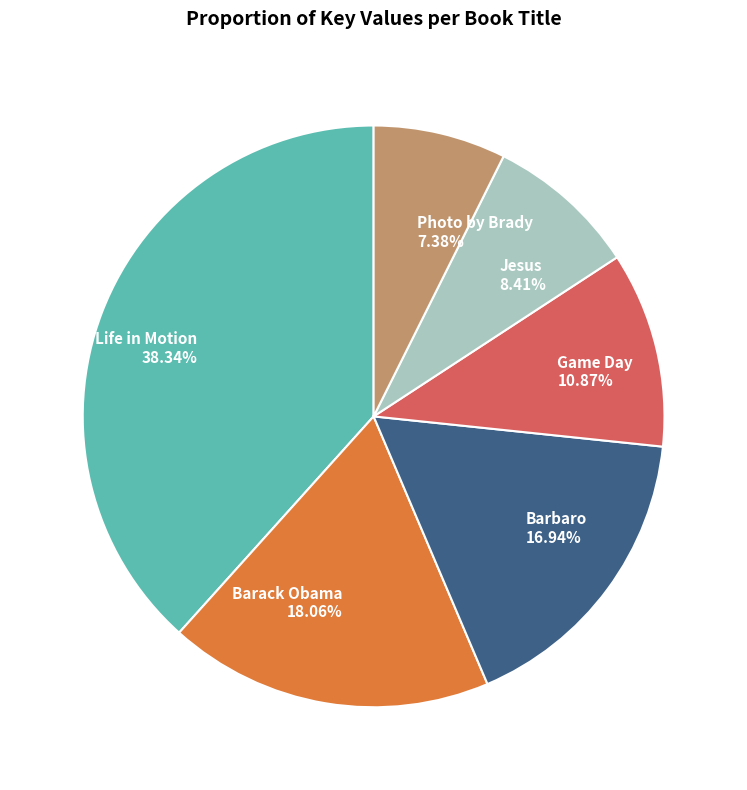

How many slices are in this pie chart?

6